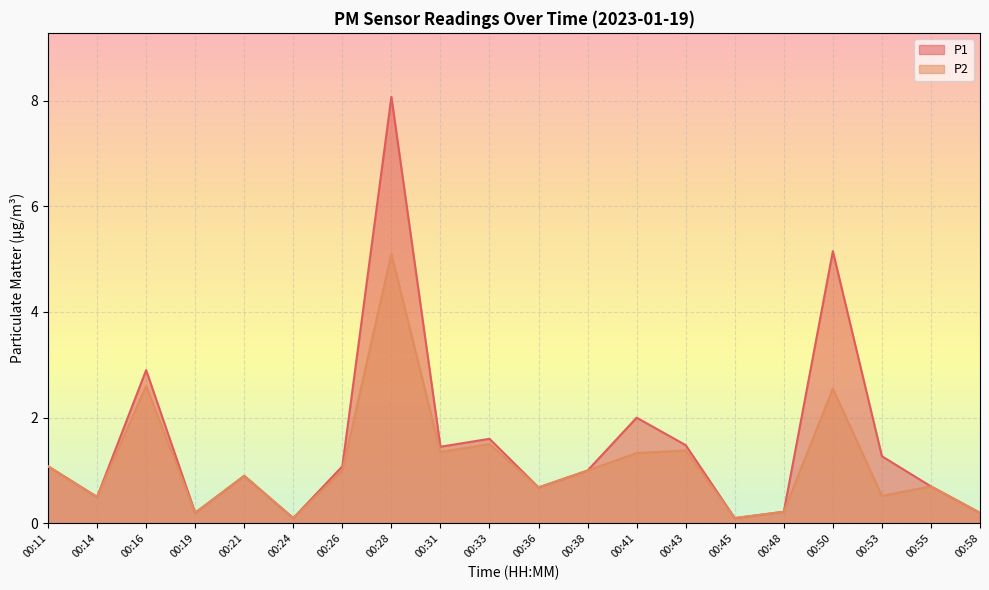

At which category does P1 reach its first local peak?

00:16